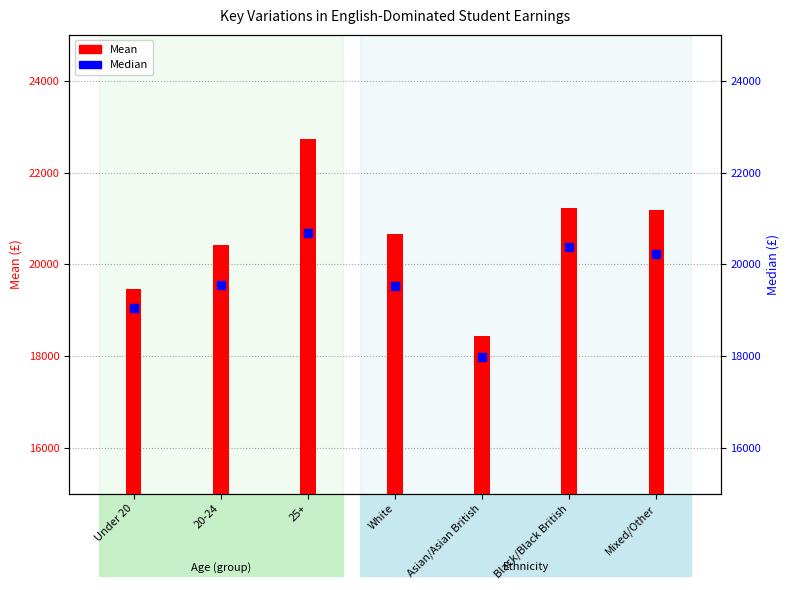

Which series reaches the maximum Y coordinate?

Mean